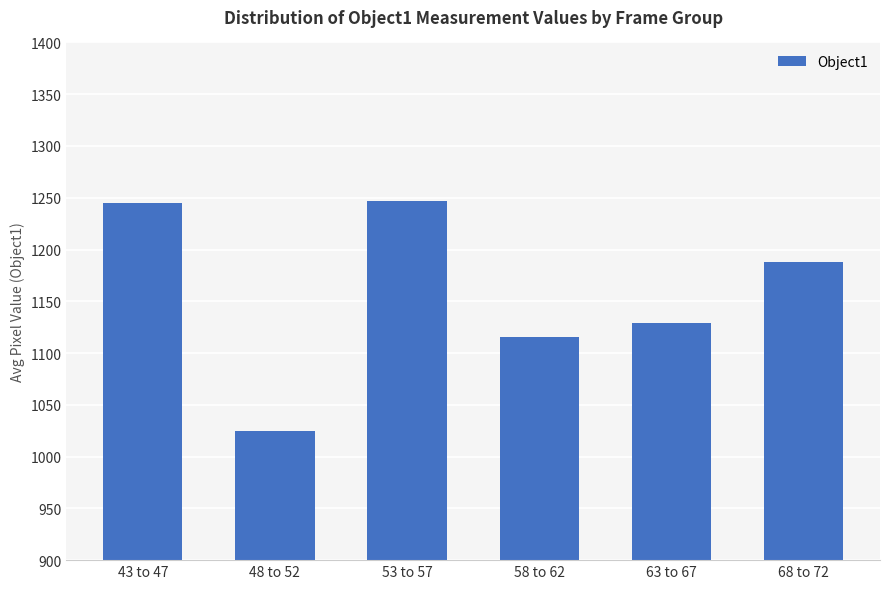

The value at 63 to 67 is 1129.3. True or false?

True